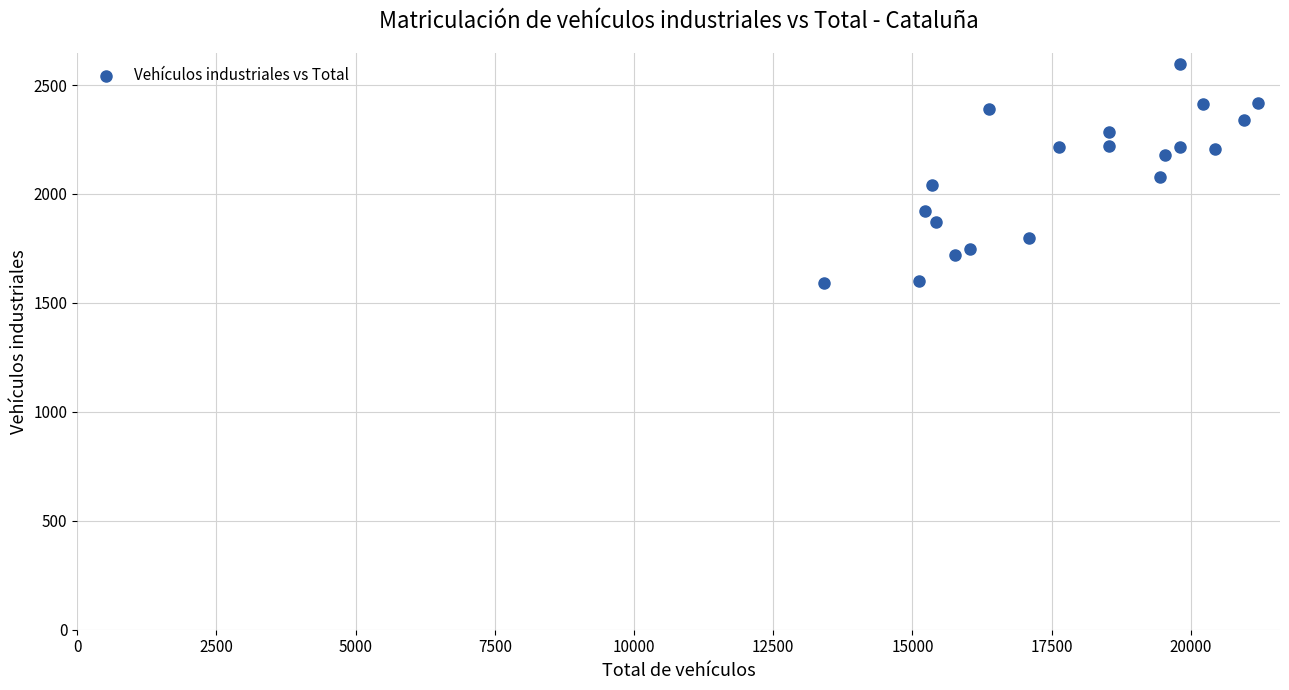

What is the range of Y values (max minus min)?

1004